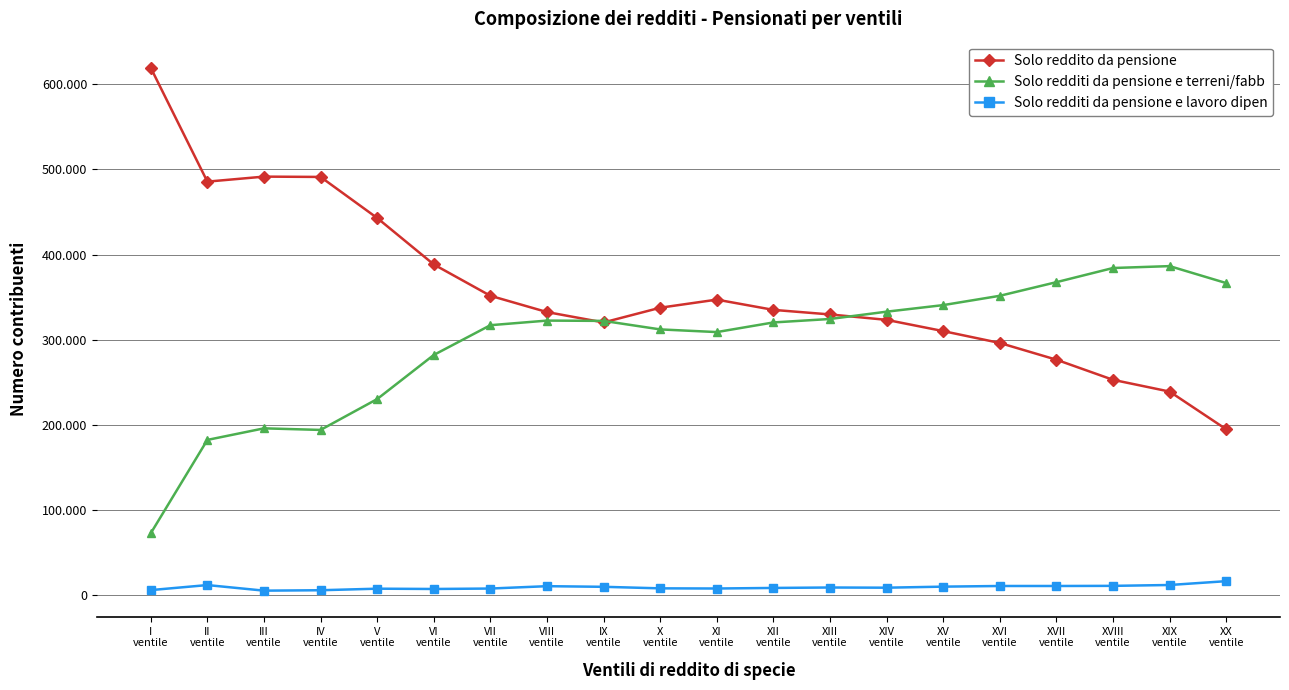

Which series has the largest range (max minus min)?

Solo reddito da pensione